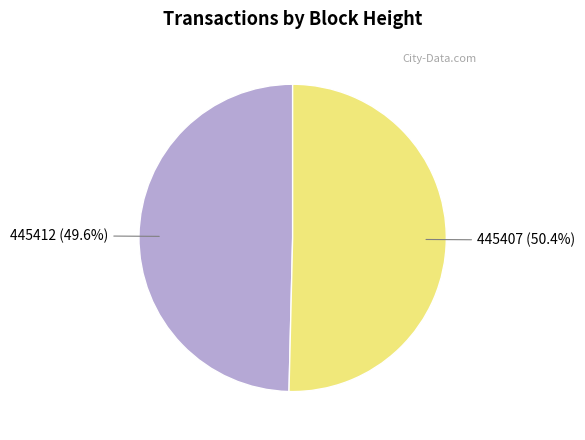

How many slices are in this pie chart?

2